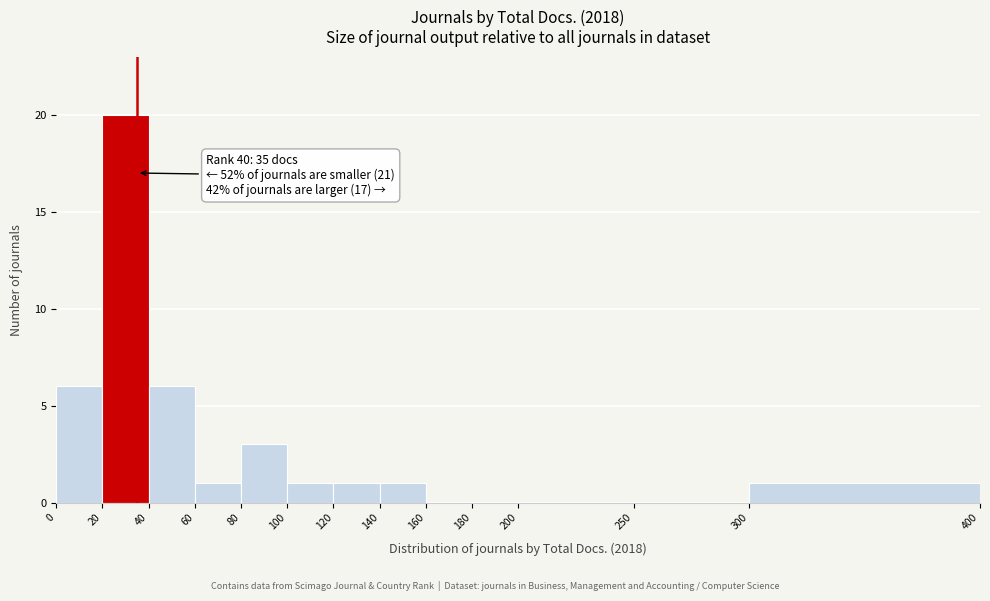

Which range on the x-axis has the tallest bar?

20 to 40